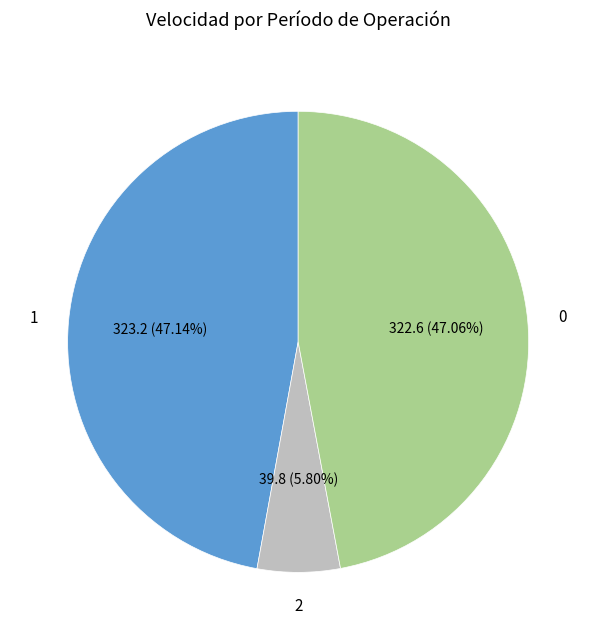

Does any single category account for the majority?

No